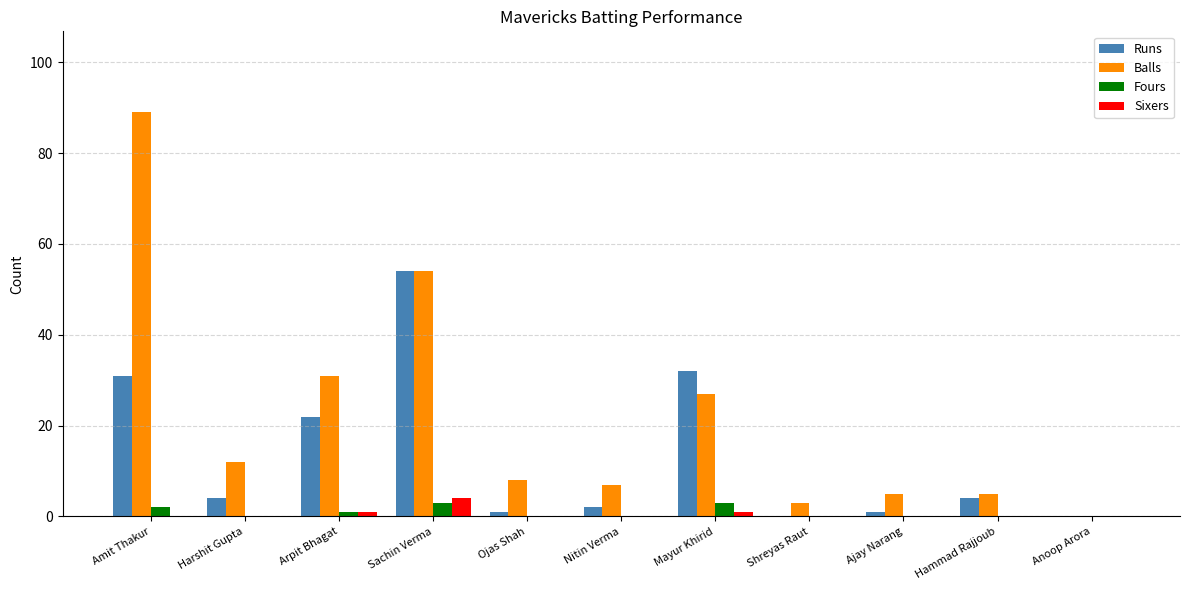

Which series has the largest range (max minus min)?

Balls